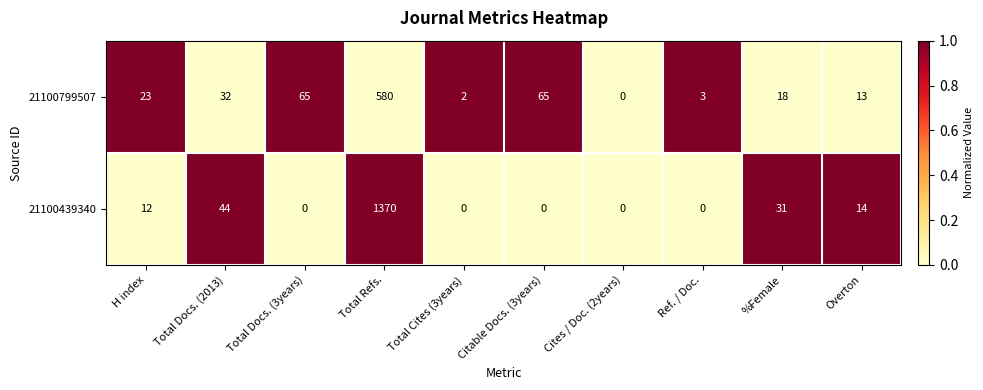

Reading right to left, what are all the values shown in this chart?

21100799507: Overton=13	%Female=18	Ref. / Doc.=3	Cites / Doc. (2years)=0	Citable Docs. (3years)=65	Total Cites (3years)=2	Total Refs.=580	Total Docs. (3years)=65	Total Docs. (2013)=32	H index=23
21100439340: Overton=14	%Female=31	Ref. / Doc.=0	Cites / Doc. (2years)=0	Citable Docs. (3years)=0	Total Cites (3years)=0	Total Refs.=1370	Total Docs. (3years)=0	Total Docs. (2013)=44	H index=12